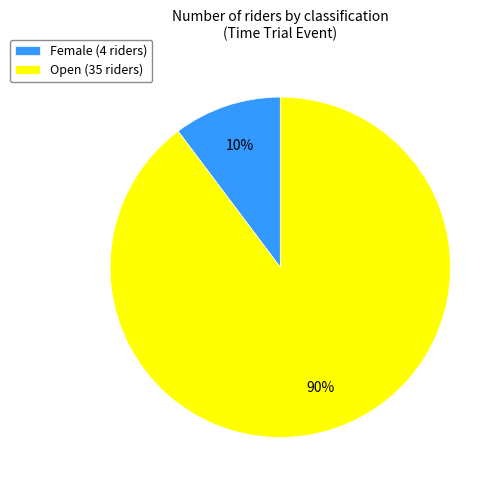

To the nearest percent, what percentage of the pie is Female (4 riders)?

10%